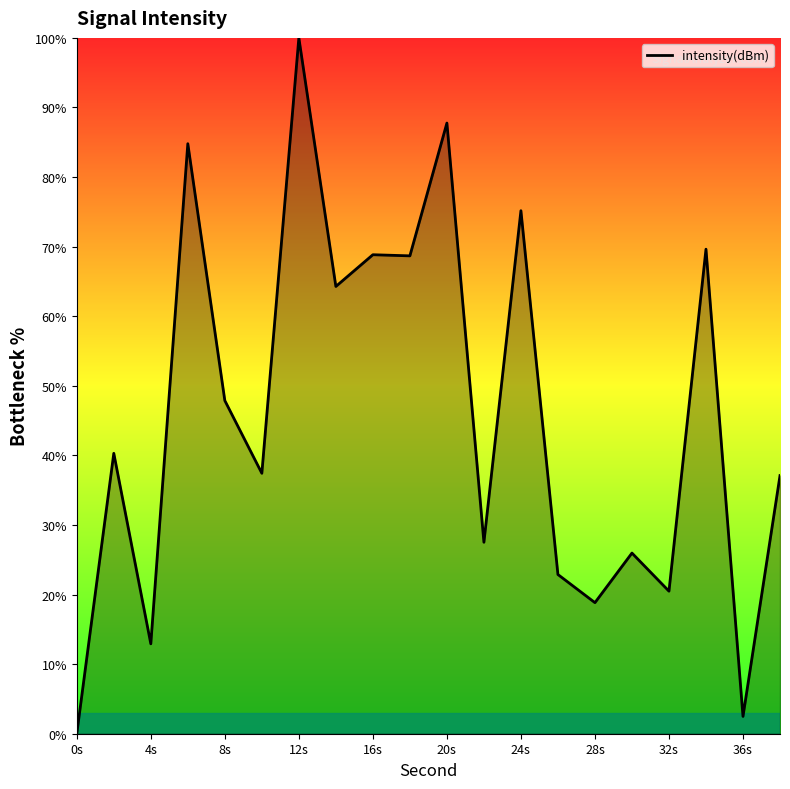

How many lines are shown in the chart?

1